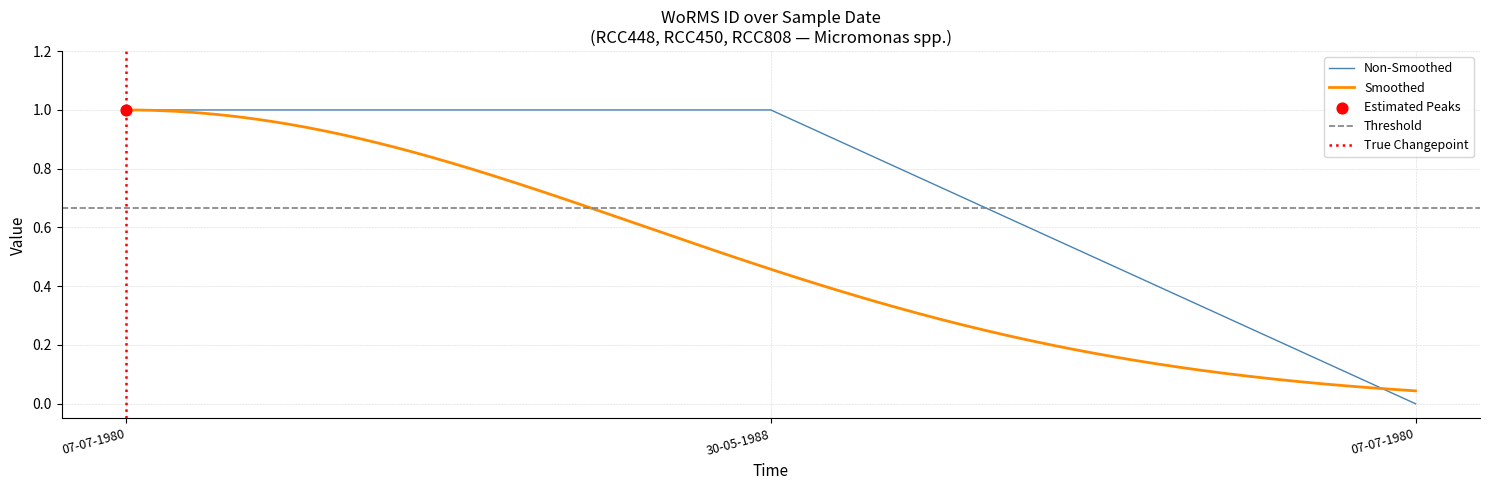

What is the change in value from 30-05-1988 to 07-07-1980?

-1.0